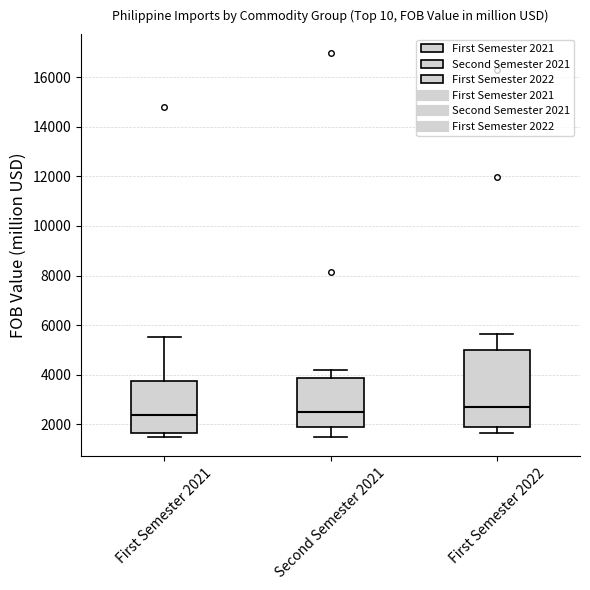

Where does the upper whisker of the box for First Semester 2022 end on the y-axis? The values are not printed on the chart, so give them approximately, as read against the axis.

5600